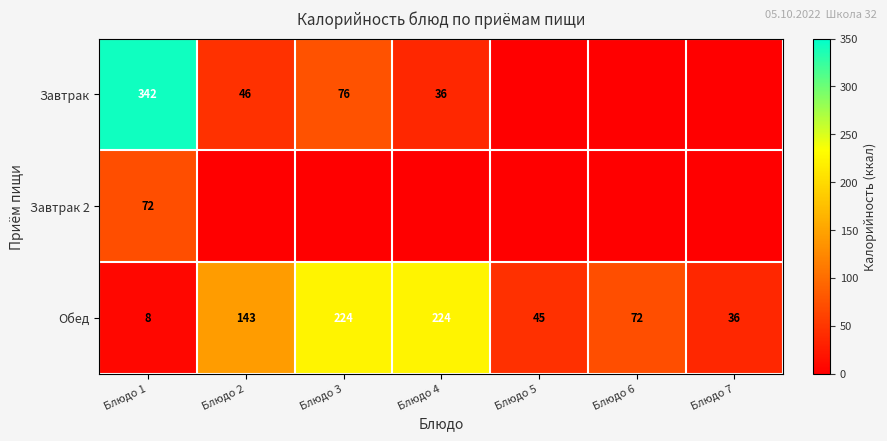

At which category is the sum across all series the highest?

Блюдо 1